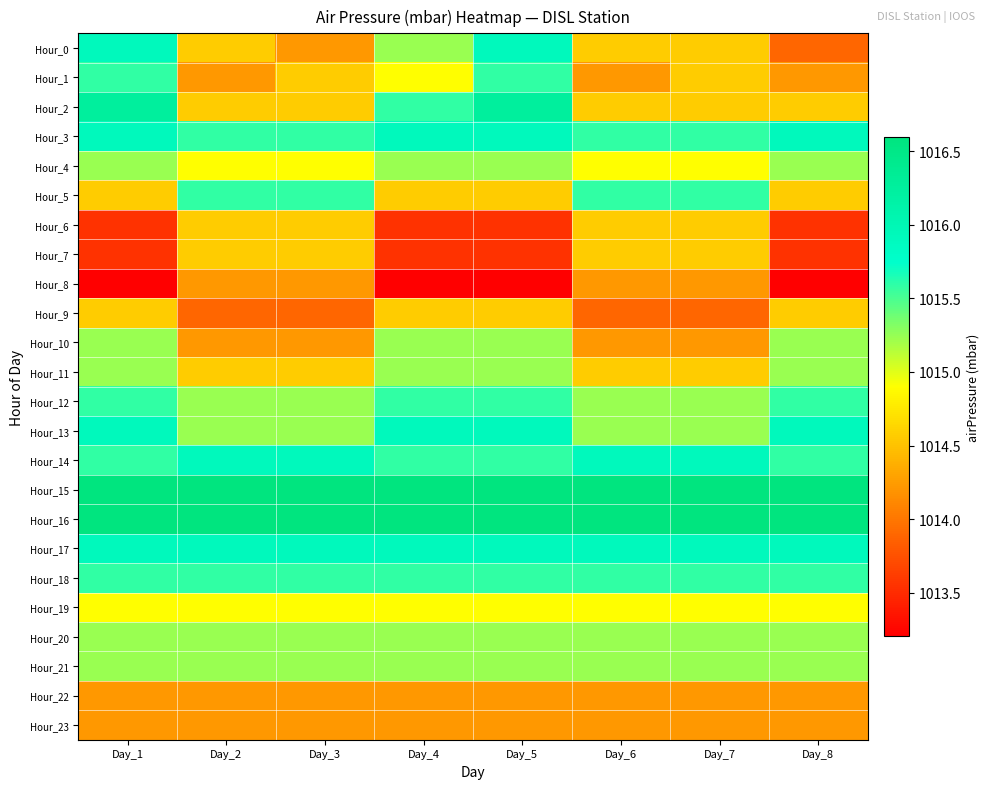

At Day_6, list the series in order from largest to smallest.

Hour_15, Hour_16, Hour_14, Hour_17, Hour_3, Hour_5, Hour_18, Hour_12, Hour_13, Hour_20, Hour_21, Hour_4, Hour_19, Hour_0, Hour_2, Hour_6, Hour_7, Hour_11, Hour_1, Hour_8, Hour_10, Hour_22, Hour_23, Hour_9